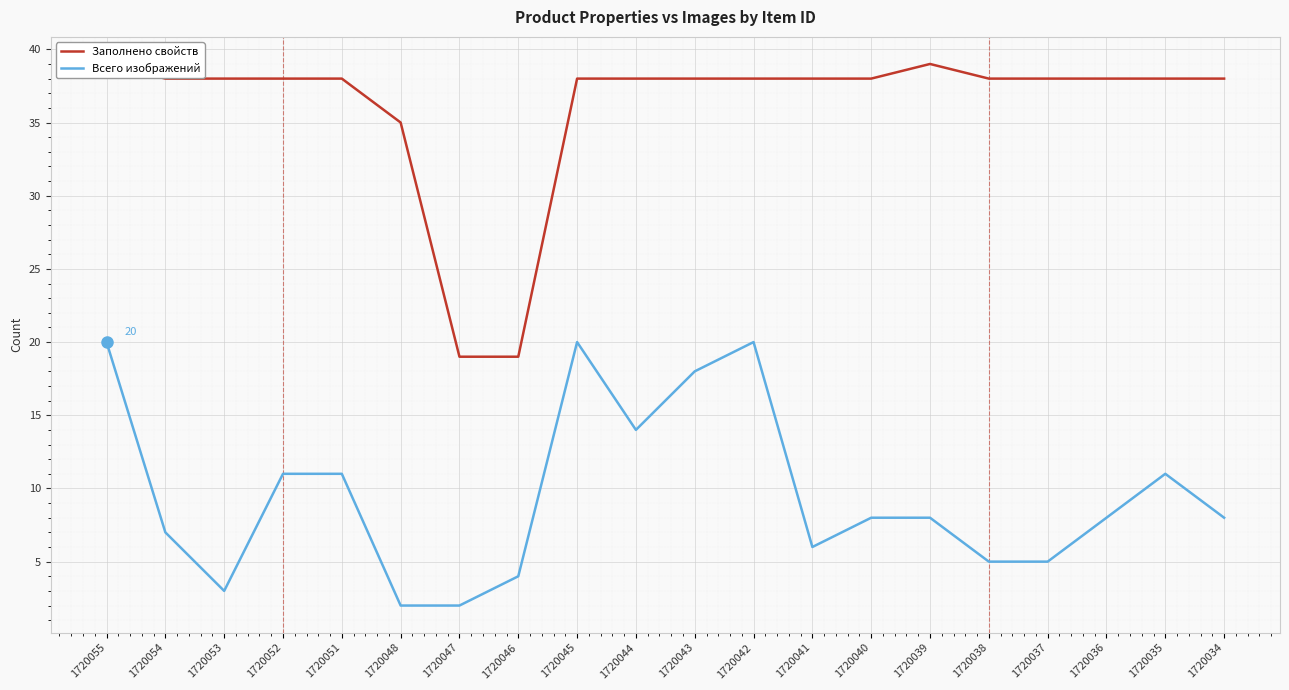

True or false: Всего изображений and Заполнено свойств intersect in this chart.

False